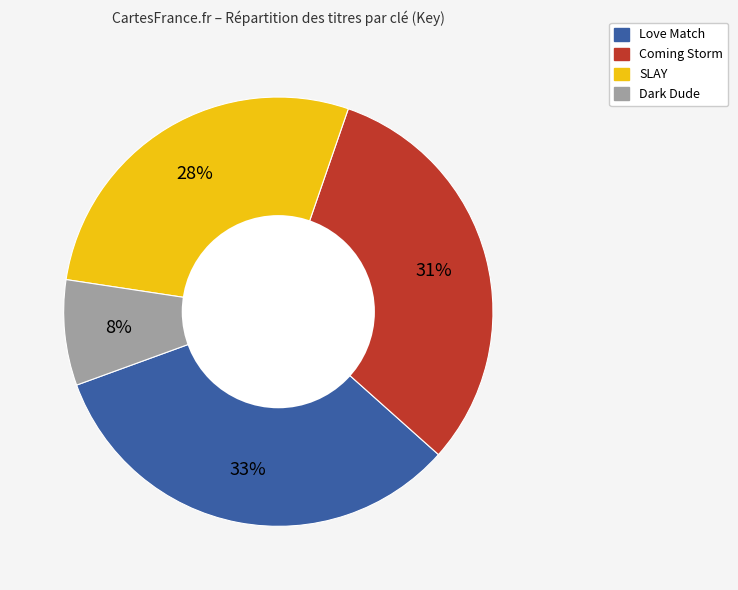

Is SLAY the majority of the pie?

No